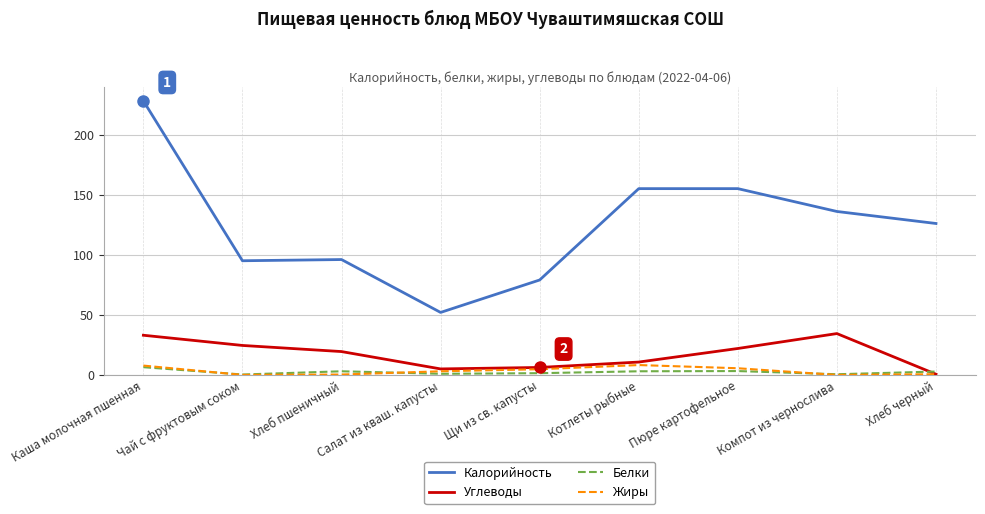

True or false: Белки and Углеводы intersect in this chart.

True